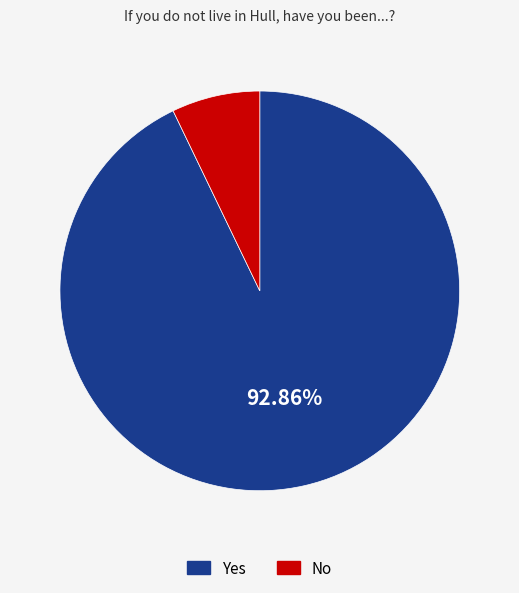

To the nearest percent, what percentage of the pie is Yes?

93%